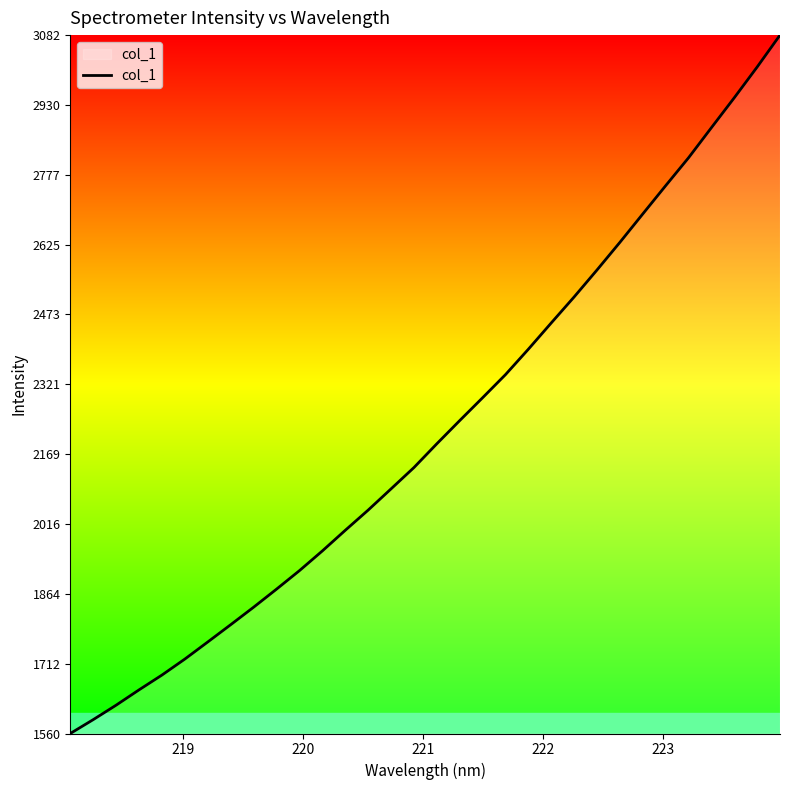

What is the smallest value displayed?

1559.7